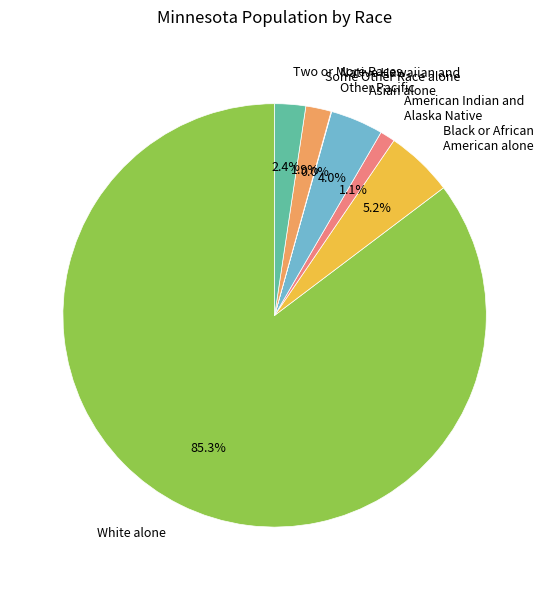

How much of the chart is everything except American Indian and Alaska Native?

98.9%